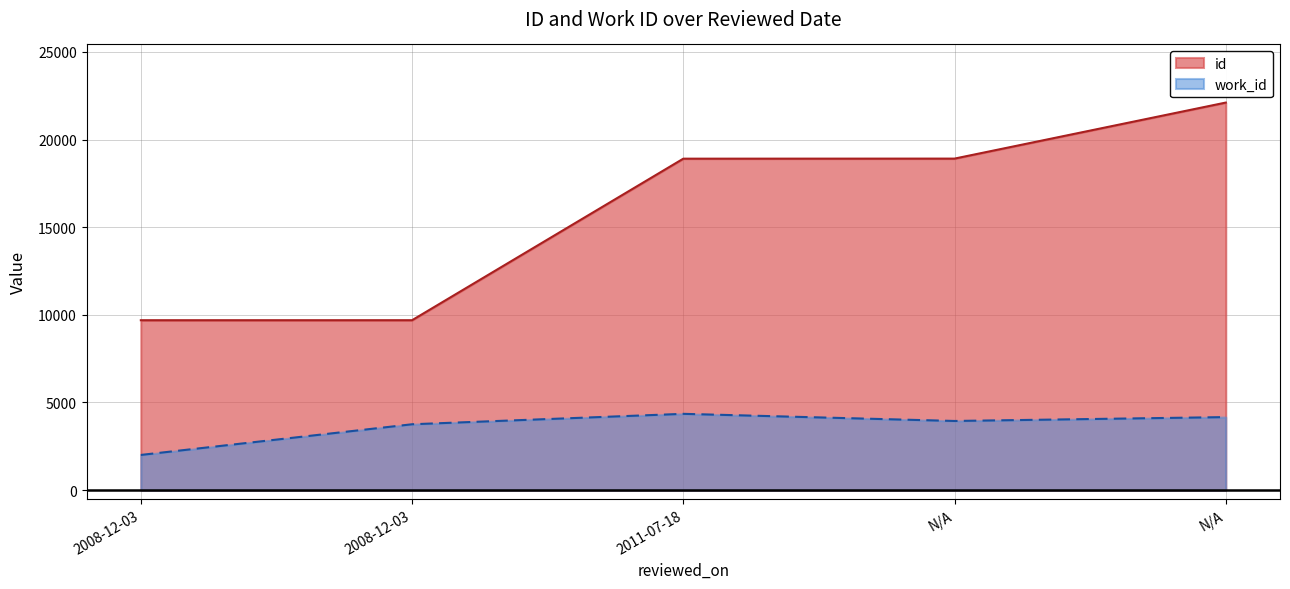

What is the sum of all work_id values?

18232